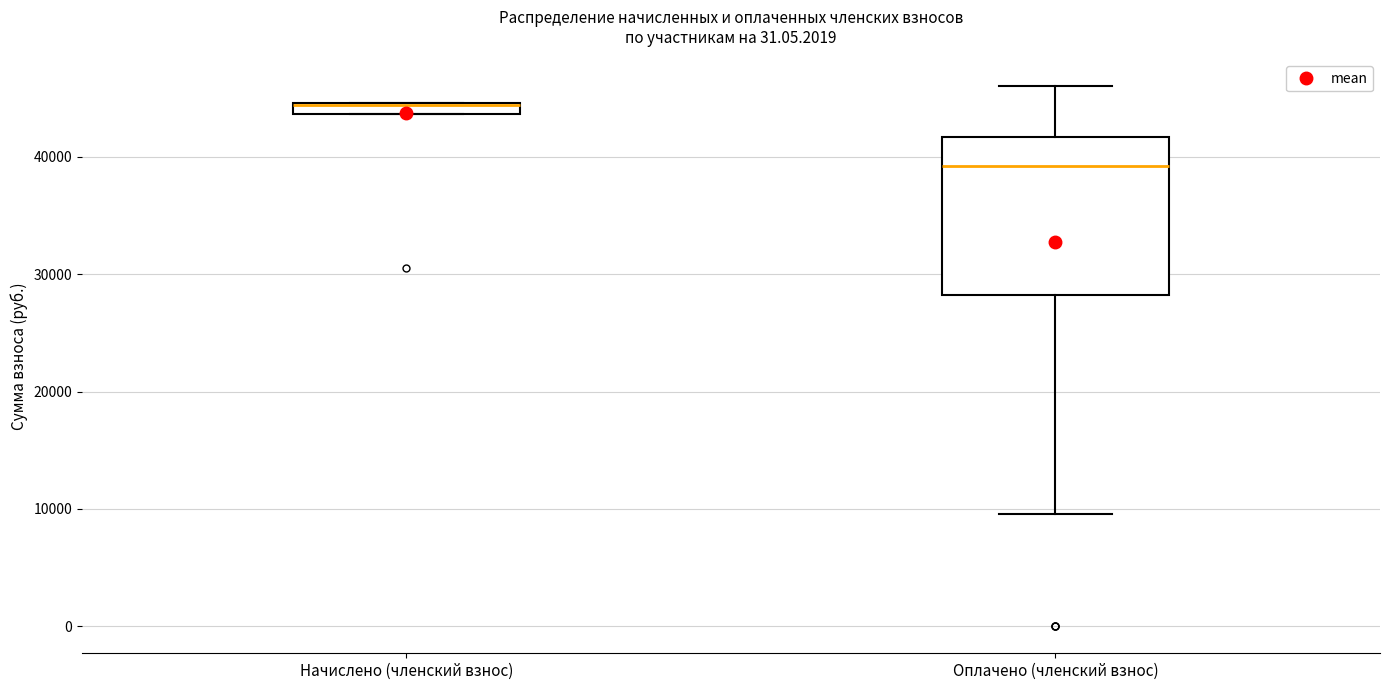

Comparing the boxes themselves (not the whiskers), which one is the tallest?

Оплачено (членский взнос)